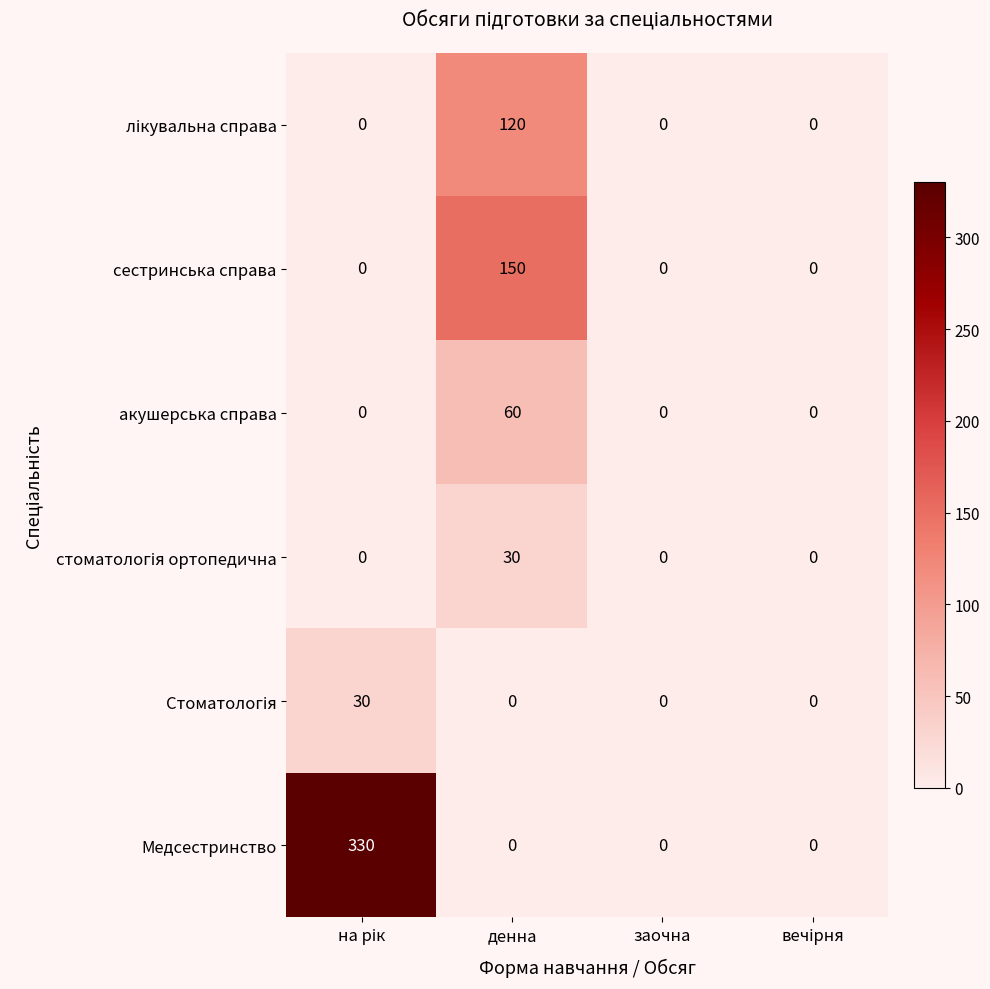

At how many categories does at least one series exceed 107?

2